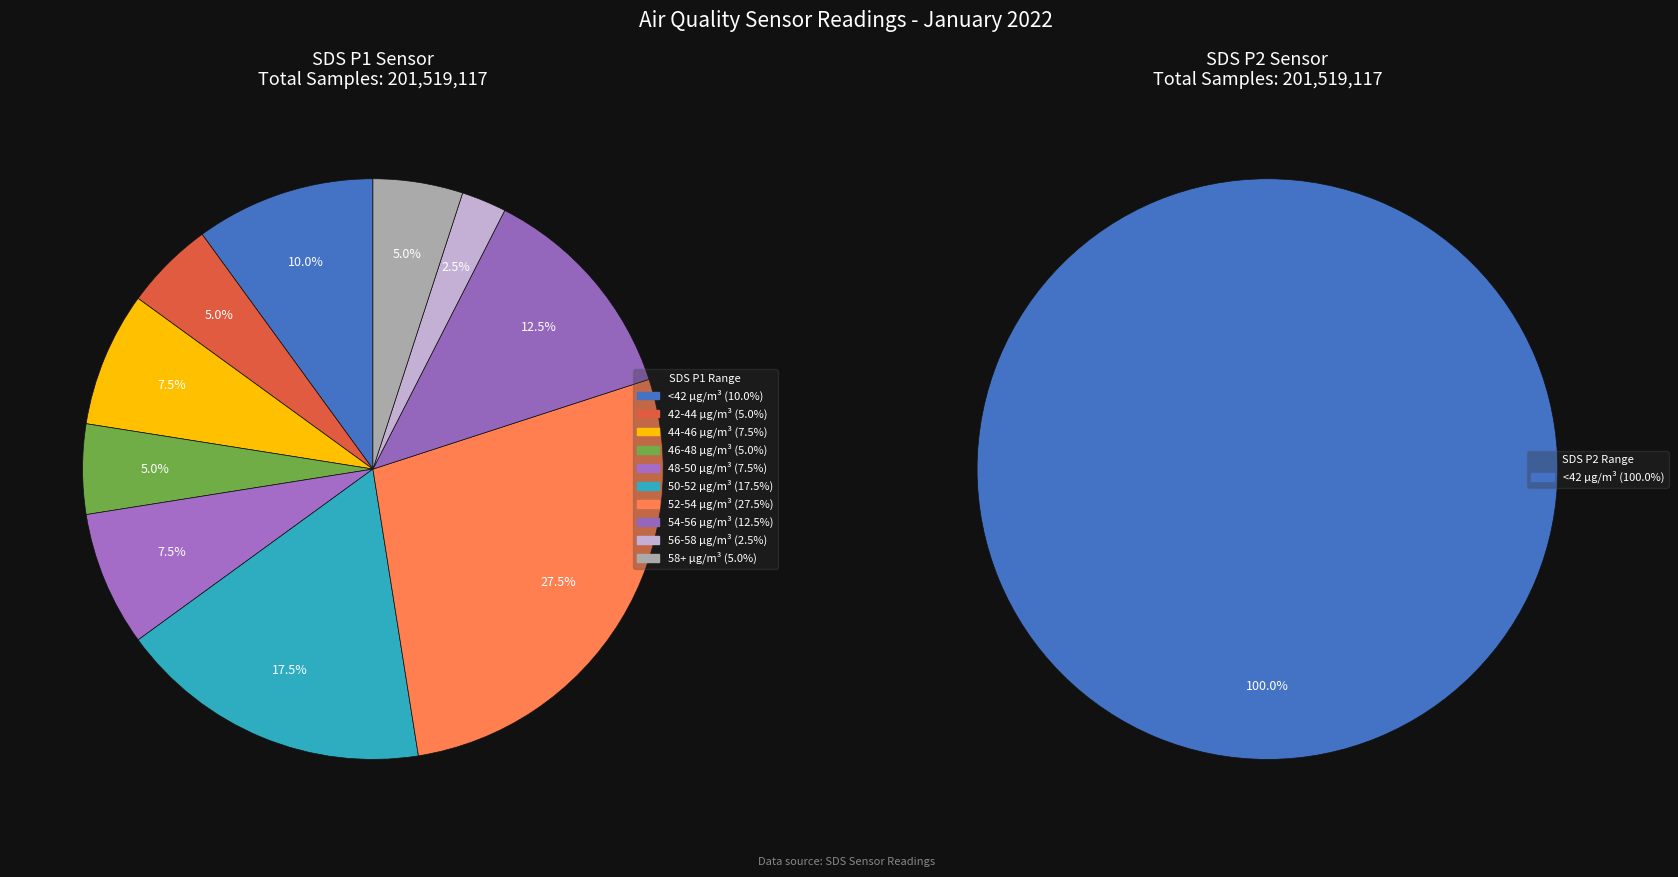

What percentage is the 8 slice, to the nearest percent?

3%